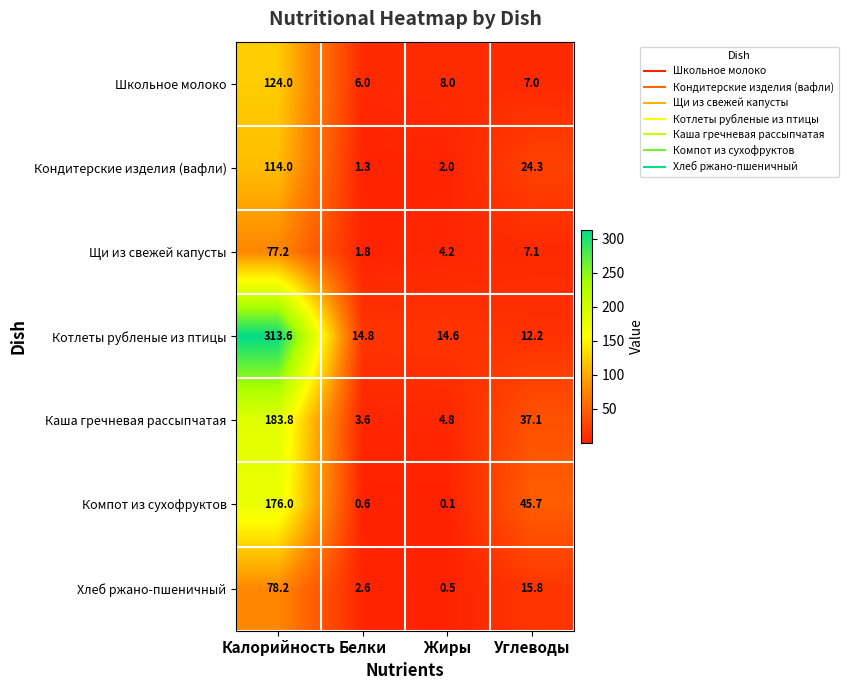

Reading right to left, what are all the values shown in this chart?

Школьное молоко: 7.0	8.0	6.0	124.0
Кондитерские изделия (вафли): 24.3	2.0	1.3	114.0
Щи из свежей капусты: 7.1	4.2	1.8	77.2
Котлеты рубленые из птицы: 12.2	14.6	14.8	313.6
Каша гречневая рассыпчатая: 37.1	4.8	3.6	183.8
Компот из сухофруктов: 45.7	0.1	0.6	176.0
Хлеб ржано-пшеничный: 15.8	0.5	2.6	78.2